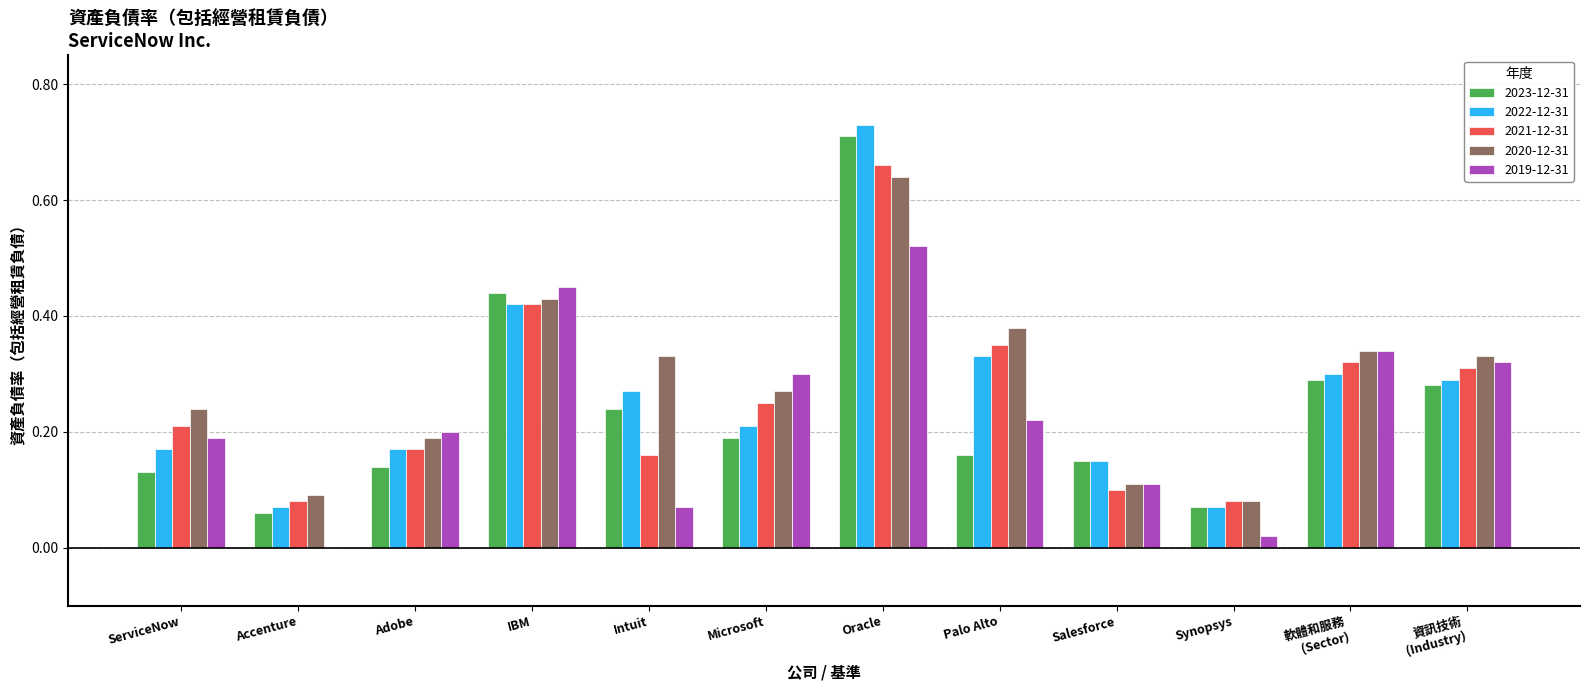

What is the total value across all series at Oracle?

3.3